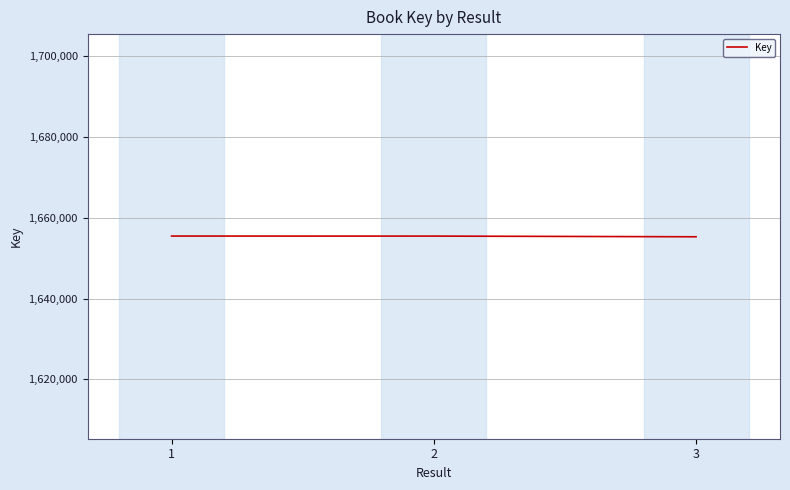

What is the maximum value shown in the chart?

1655485